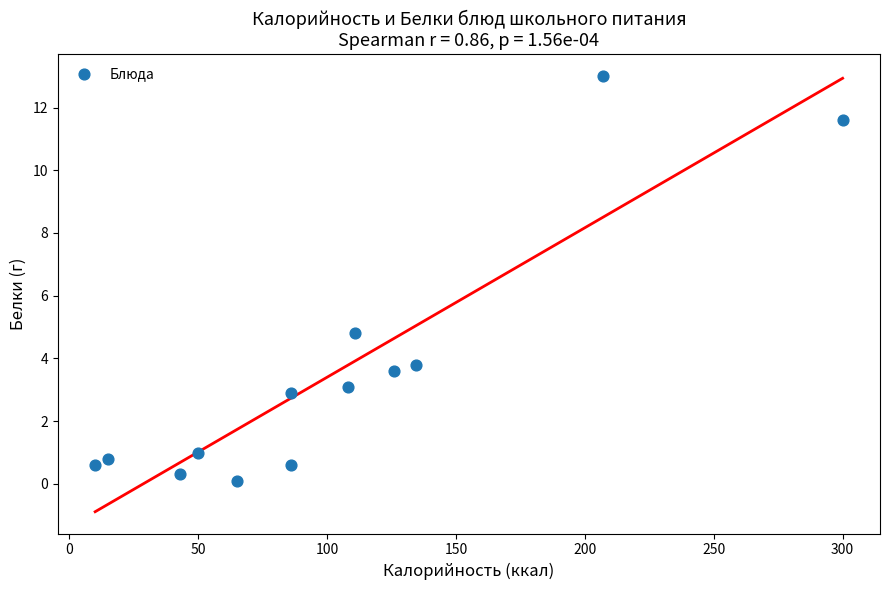

What is the range of X values (max minus min)?

290.0